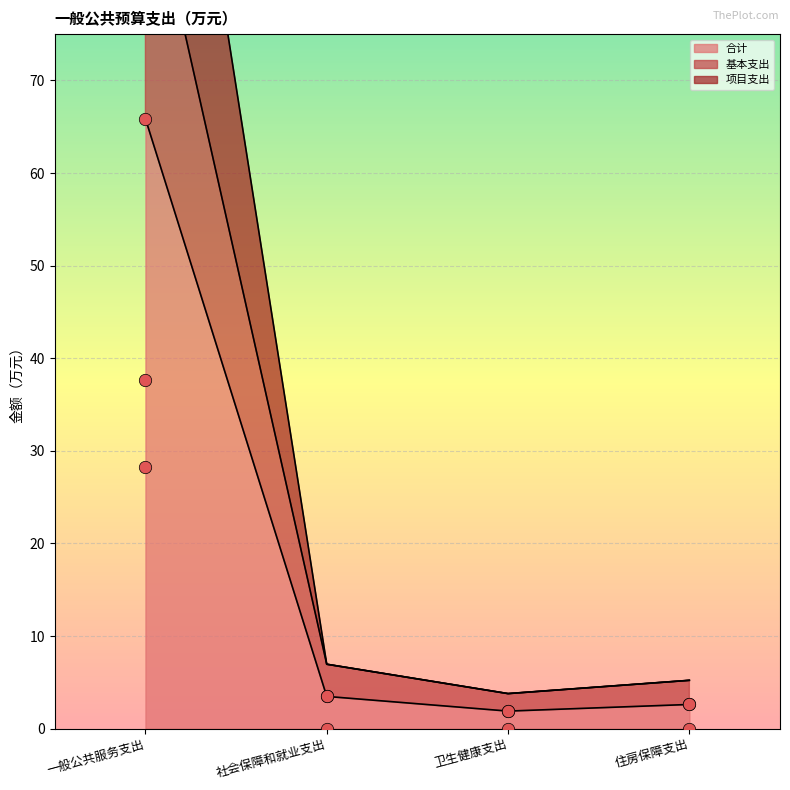

At which category is the sum across all series the highest?

一般公共服务支出